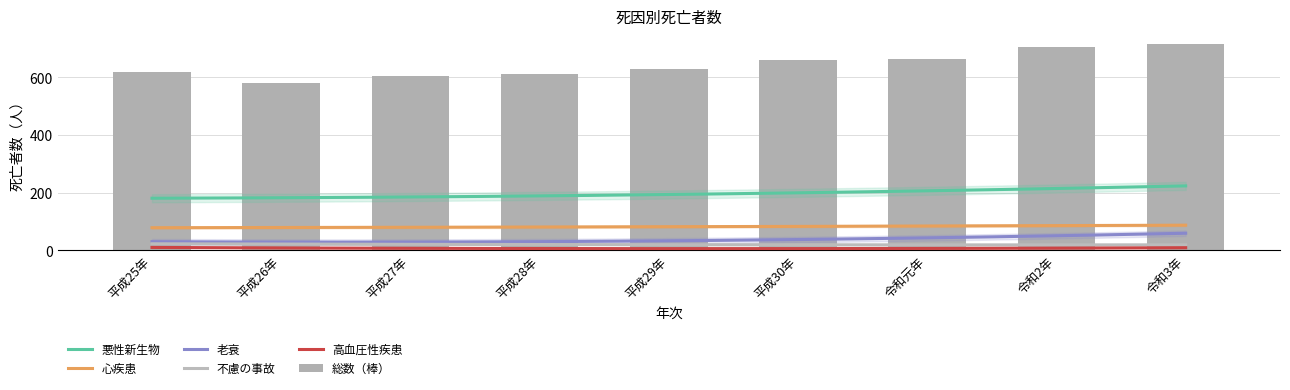

How many values in the 老衰 series are below 32?

4